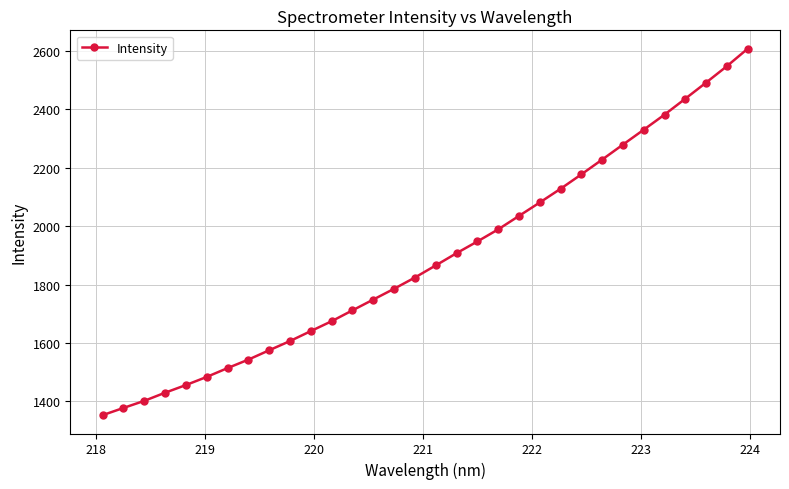

What is the value of the 29th point from the left?

2436.2